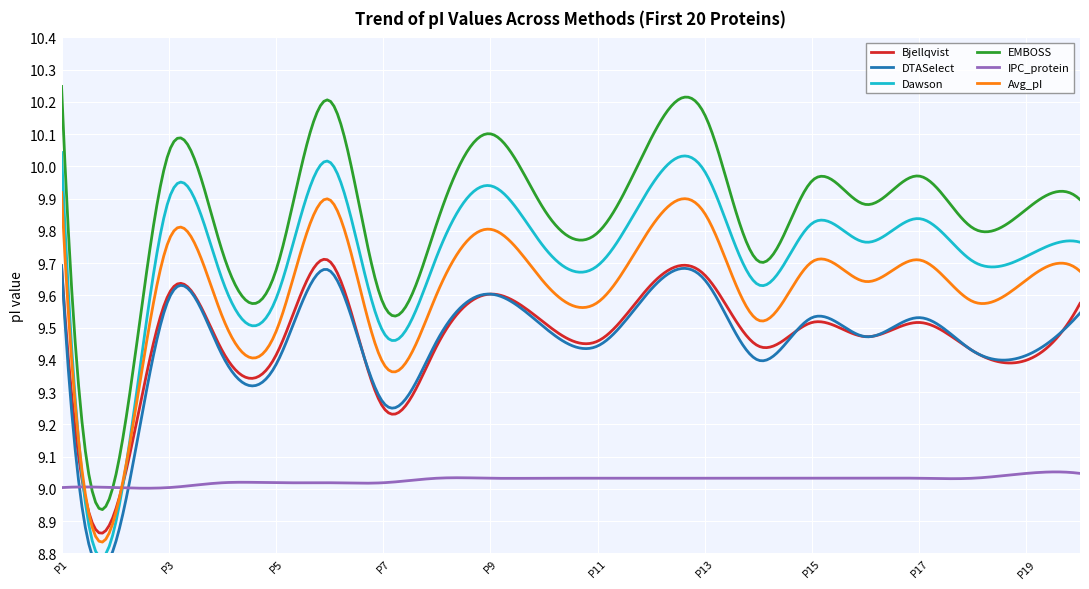

How many data points does each series have?

20